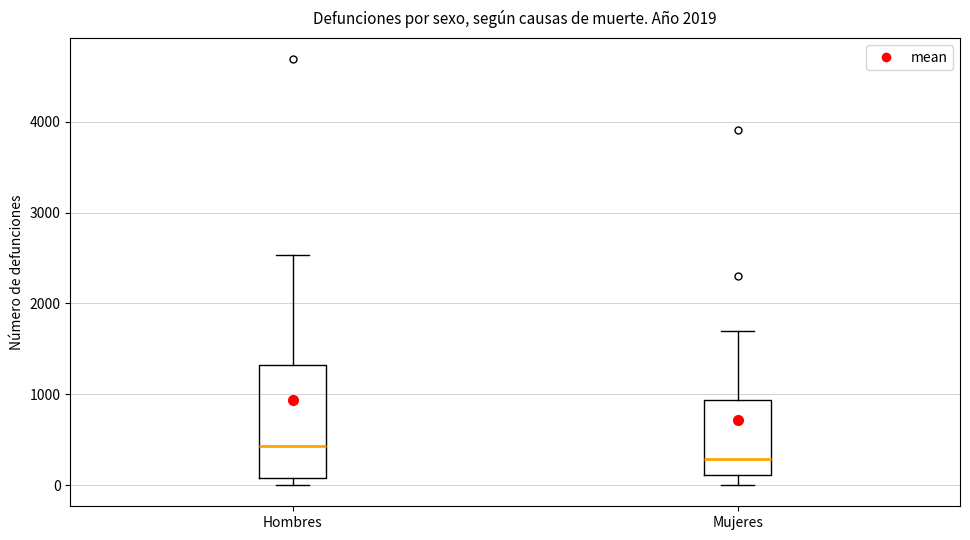

Where does the median line of the box for Mujeres sit on the y-axis? The values are not printed on the chart, so give them approximately, as read against the axis.

300